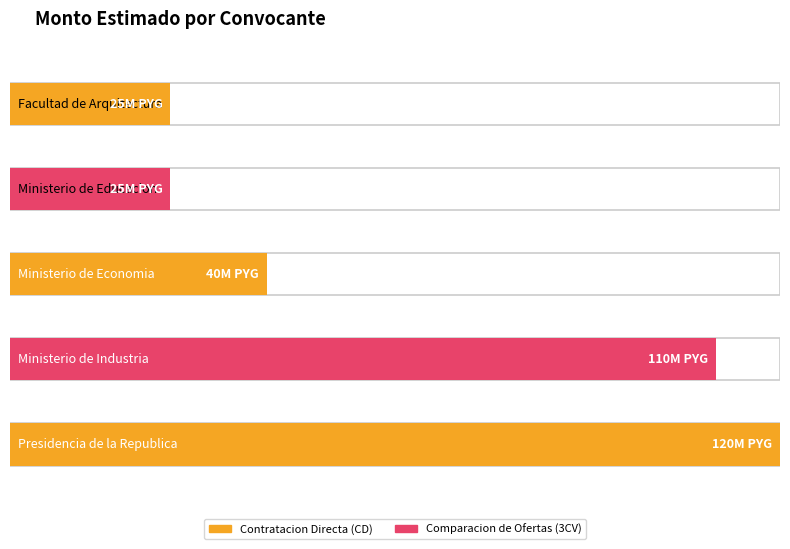

The chart shows a value of 110000000 at Ministerio de Industria. True or false?

True